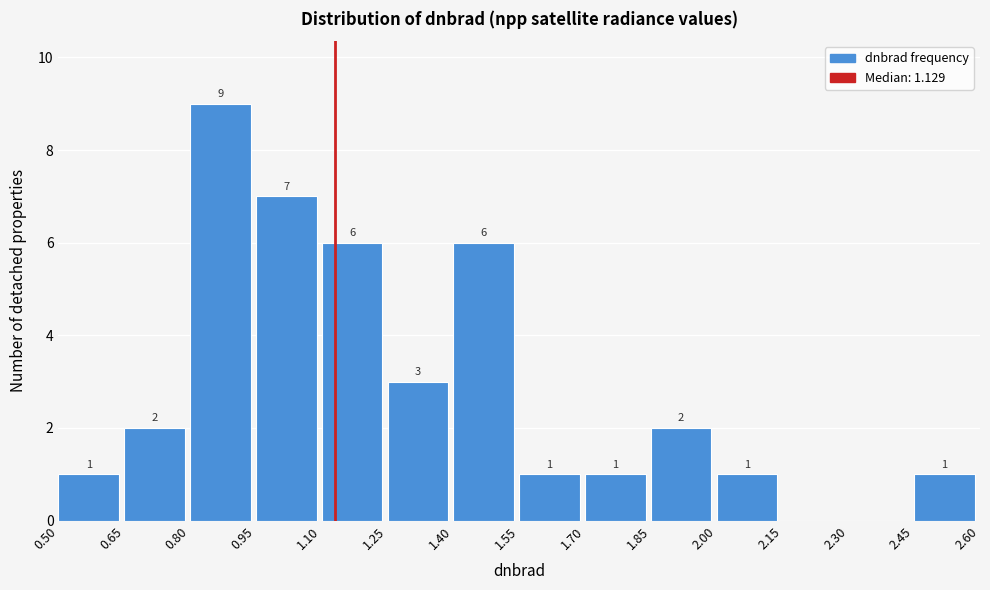

Over which range of the x-axis is the bar tallest?

0.80 to 0.95